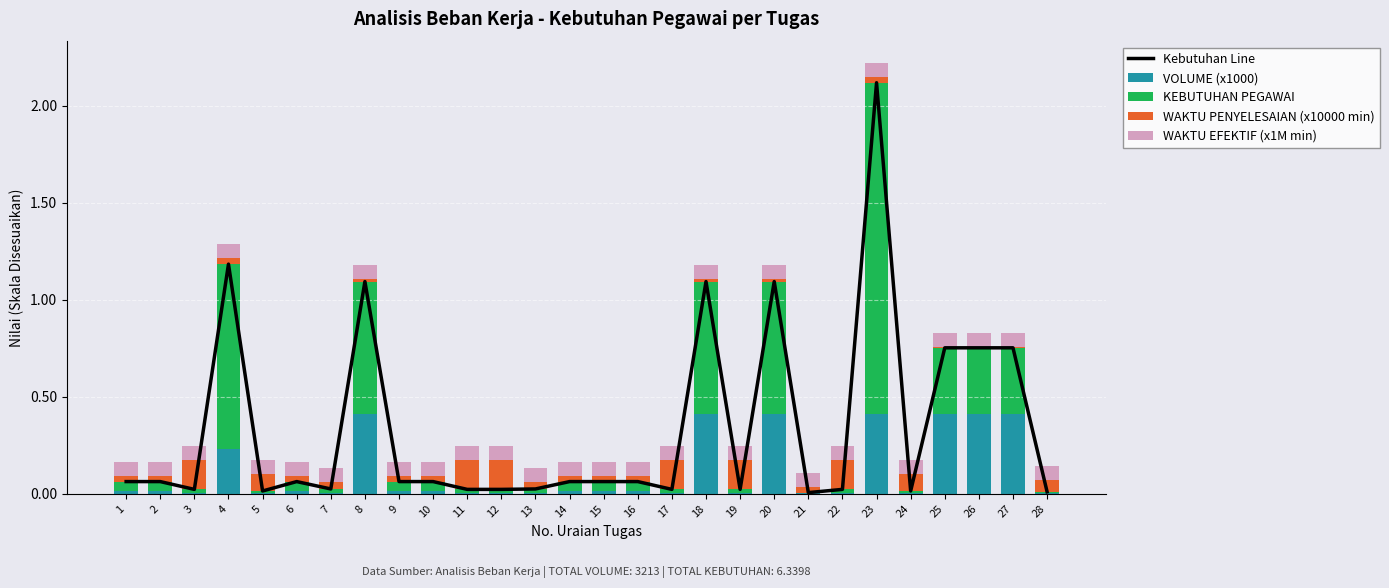

What is the approximate value of Kebutuhan Line at 8?

1.1